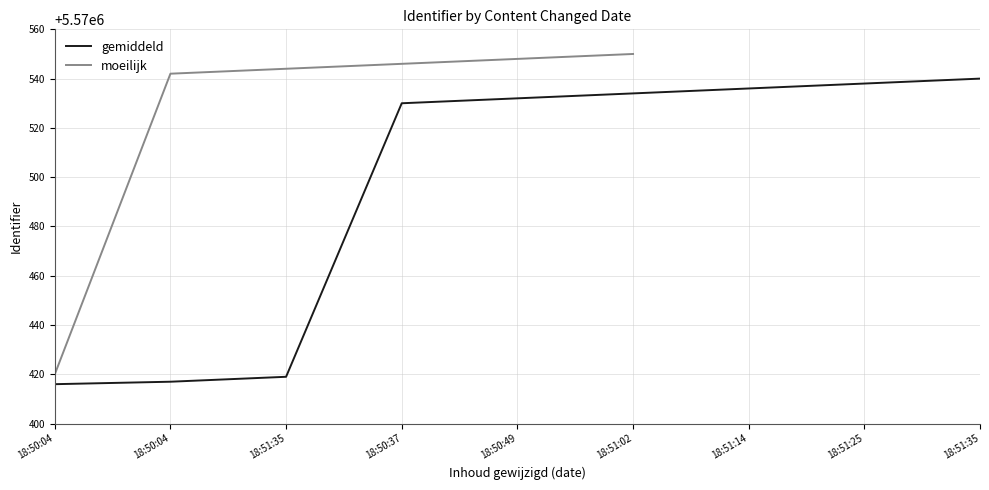

True or false: the data shows 9845317 at 18:51:35.

False